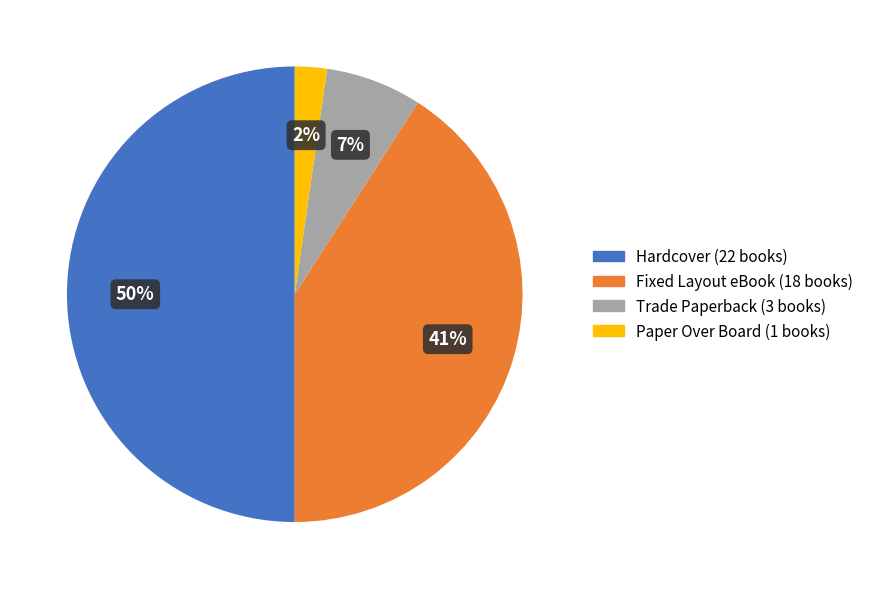

Does Fixed Layout eBook account for over 50% of the chart?

No